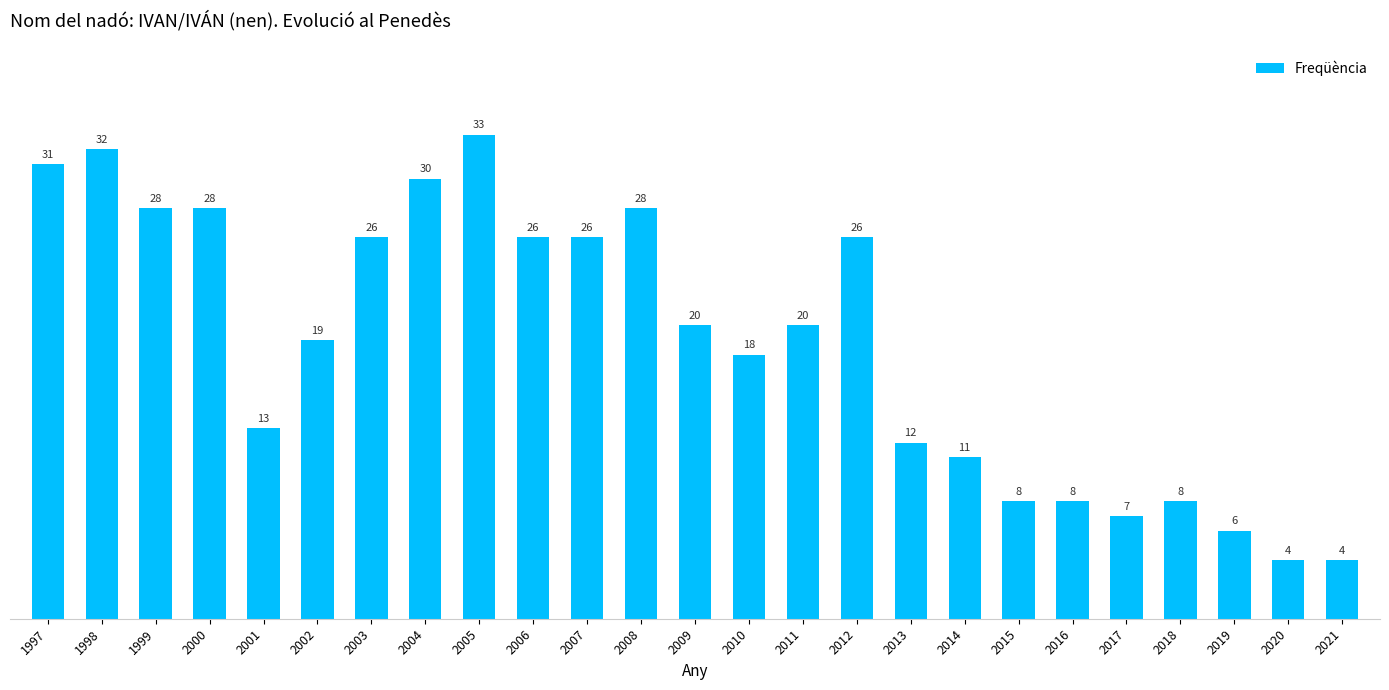

Reading left to right, transcribe all the data shown in this chart.

1997=31	1998=32	1999=28	2000=28	2001=13	2002=19	2003=26	2004=30	2005=33	2006=26	2007=26	2008=28	2009=20	2010=18	2011=20	2012=26	2013=12	2014=11	2015=8	2016=8	2017=7	2018=8	2019=6	2020=4	2021=4